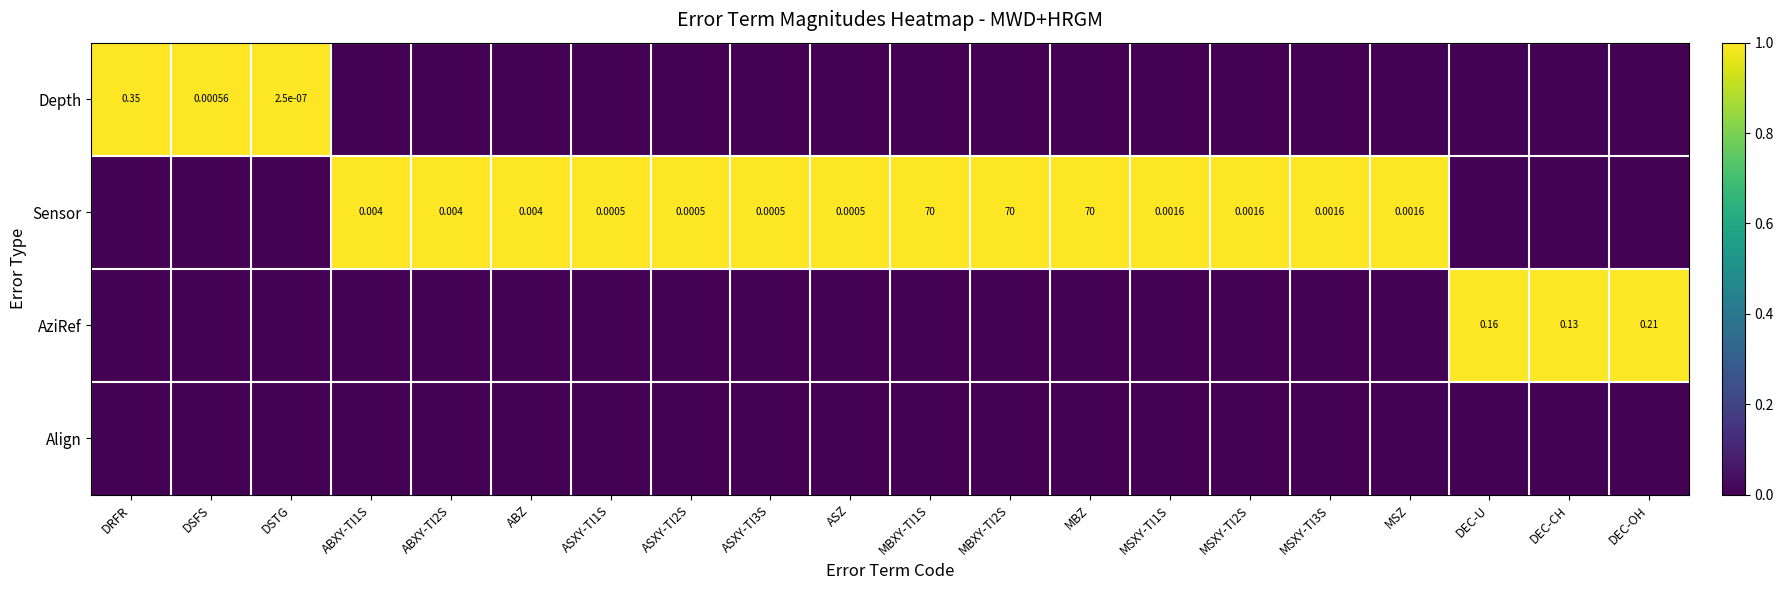

What is the maximum value shown in the chart?

1